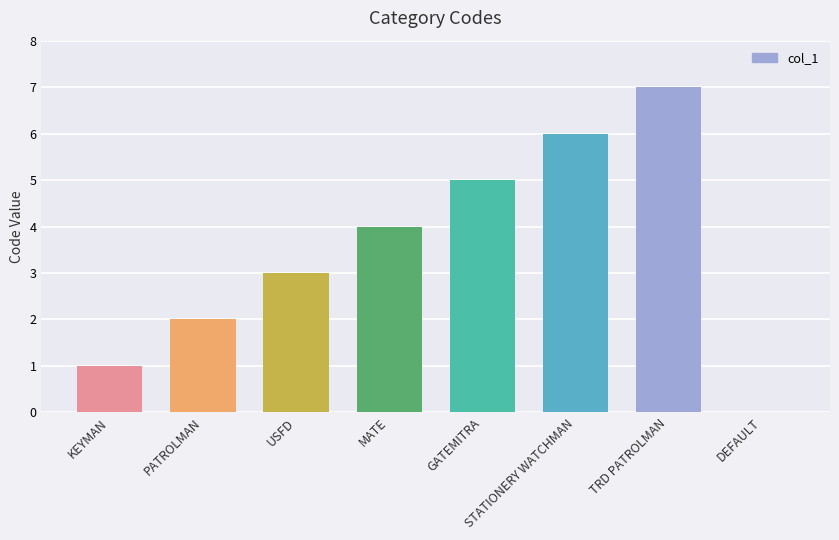

How many values are above zero?

7